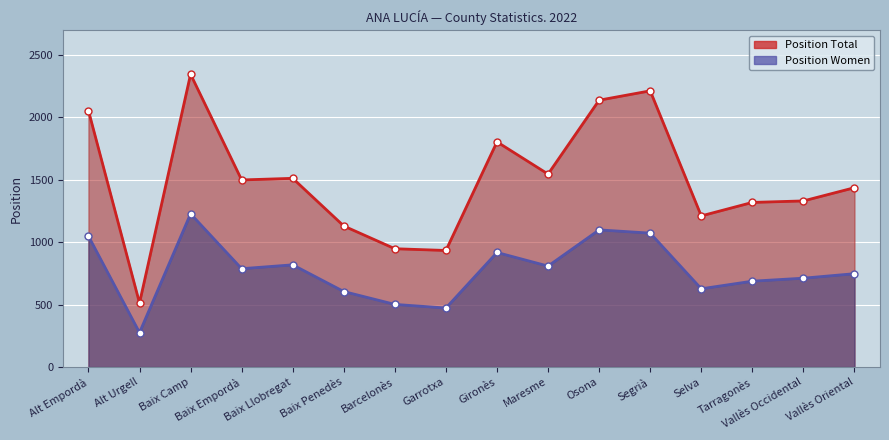

Read the Position Total value at Garrotxa.

934